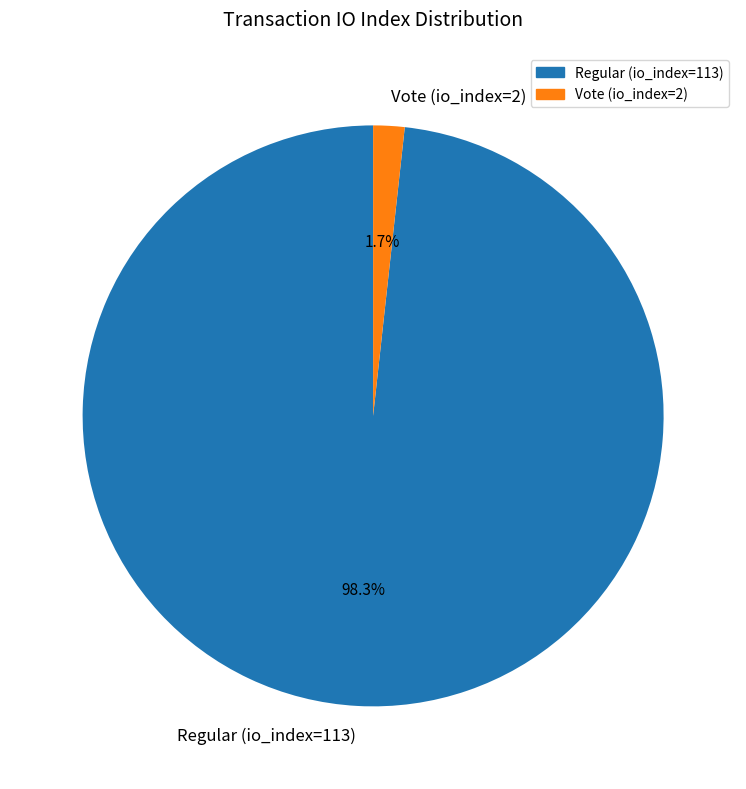

What percentage is NOT represented by Regular (io_index=113)?

1.7%